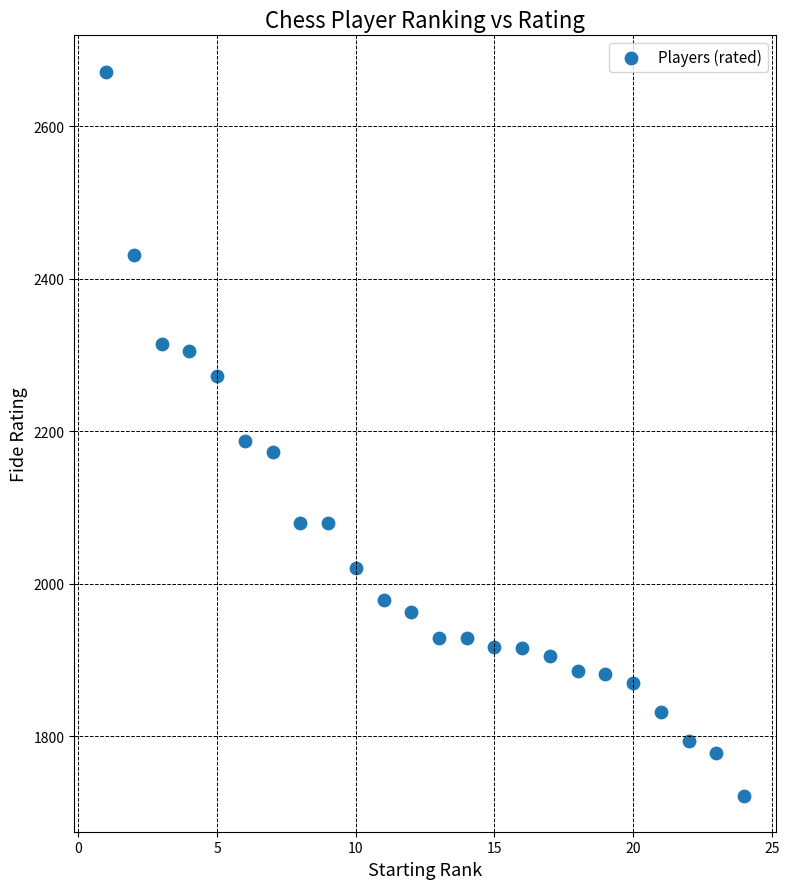

What is the range of X values (max minus min)?

23